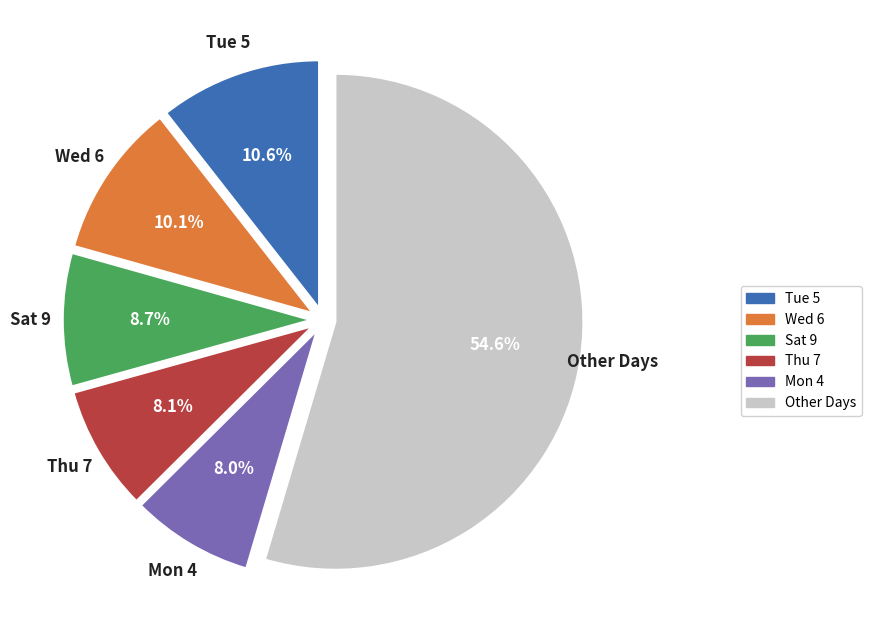

Does any single category account for the majority?

Yes